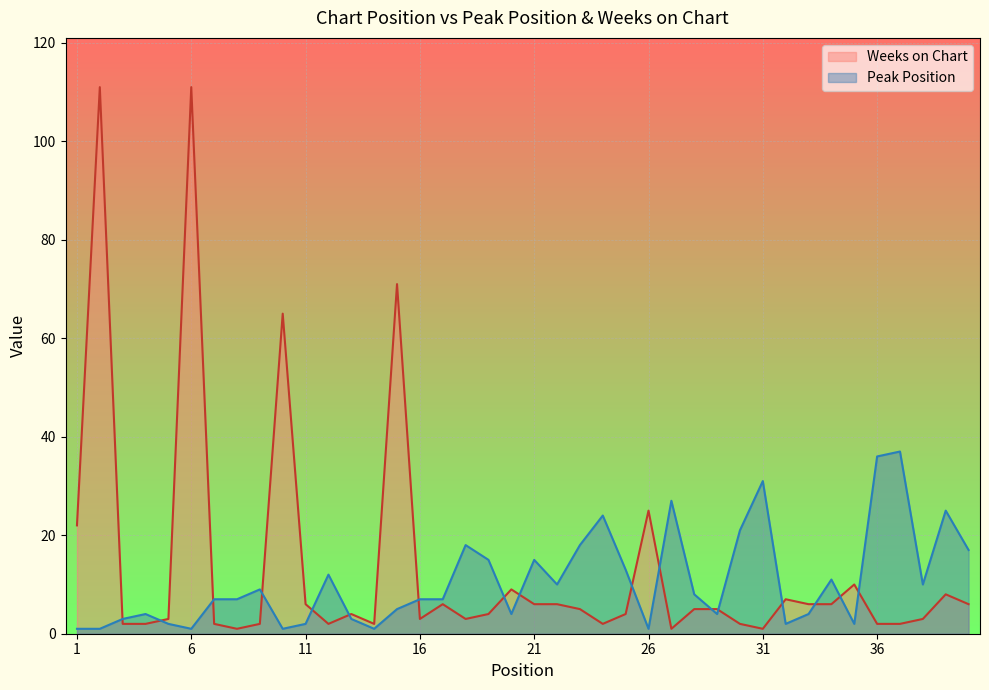

How many interior local peaks does the Peak Position series have?

11